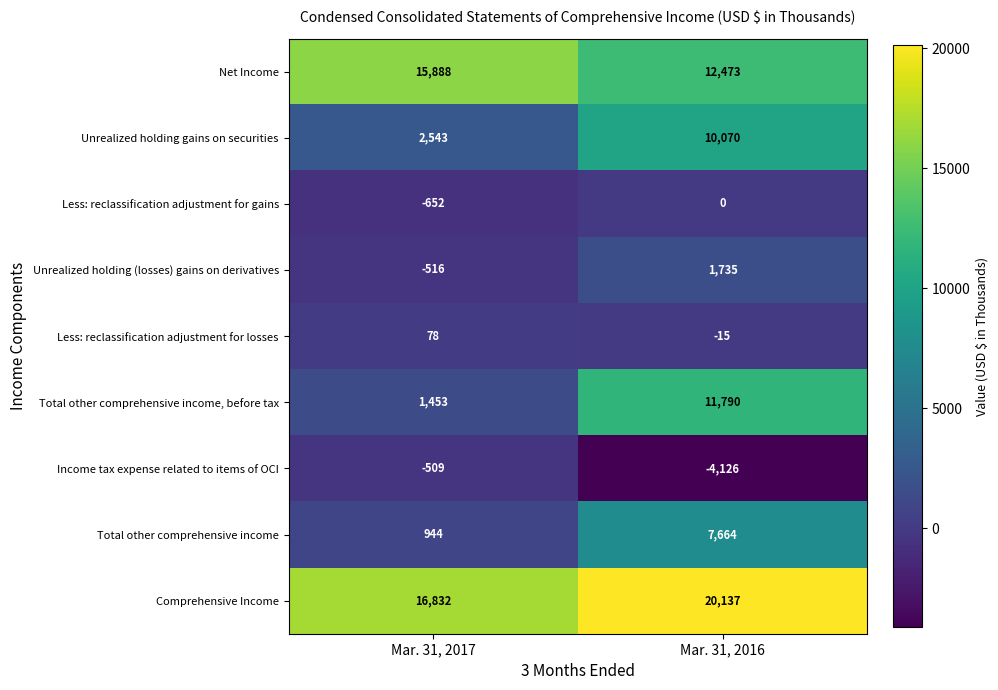

At which label is Less: reclassification adjustment for losses closest to 31?

Mar. 31, 2016